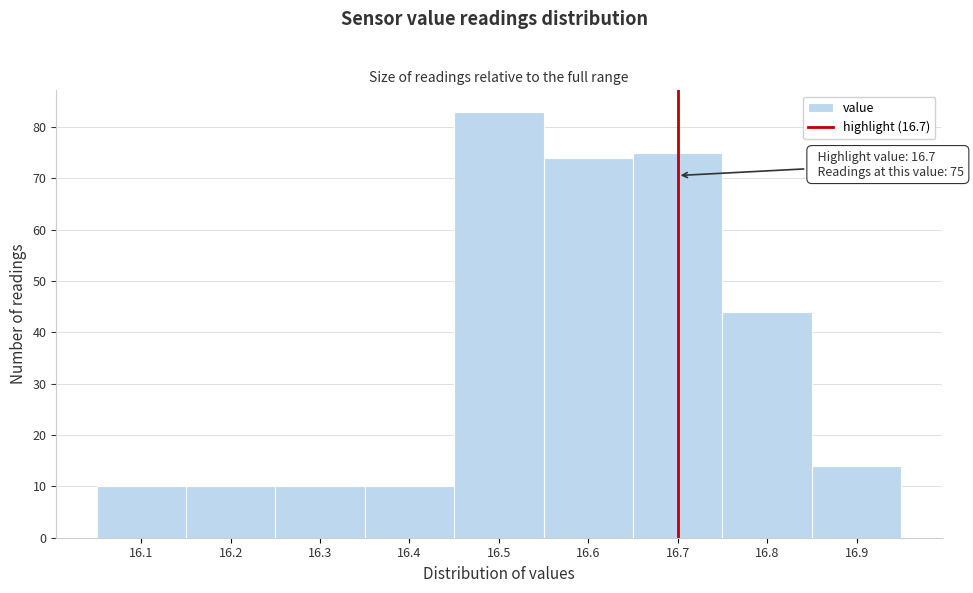

Which range on the x-axis has the tallest bar?

16.45 to 16.55